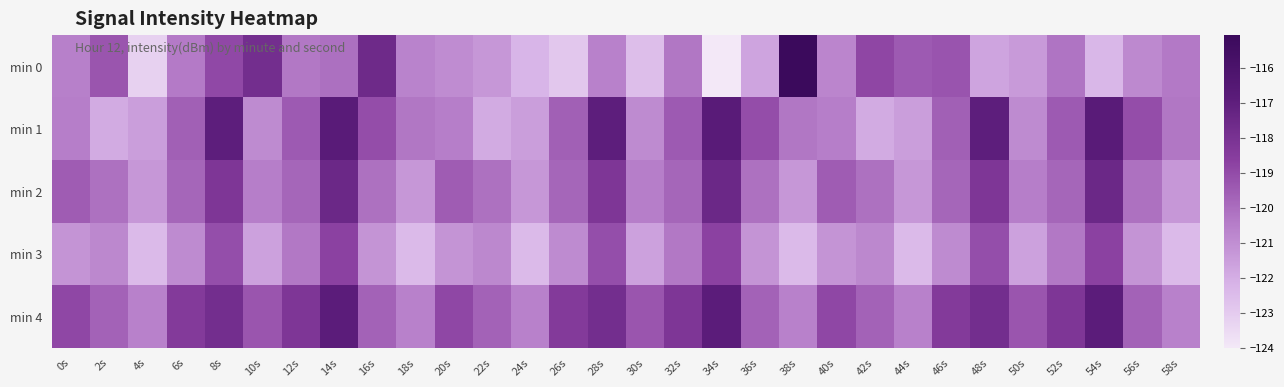

At which category does the chart reach its peak across all series?

38s